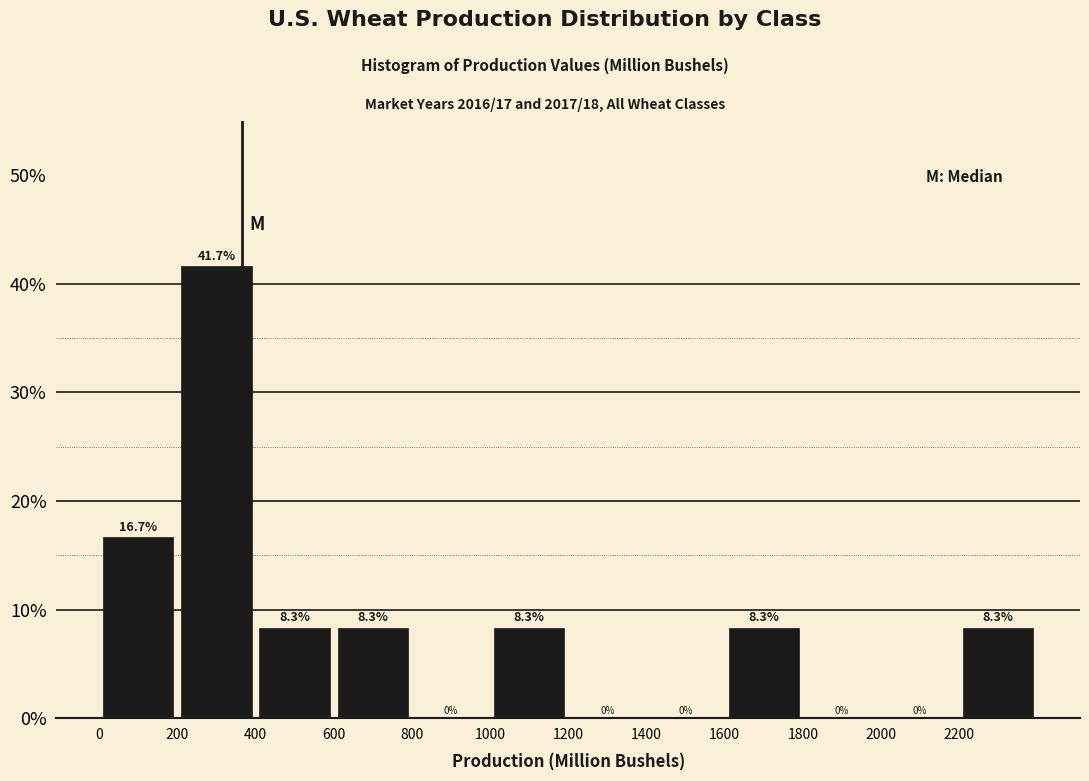

Over which range of the x-axis is the bar tallest?

200 to 400